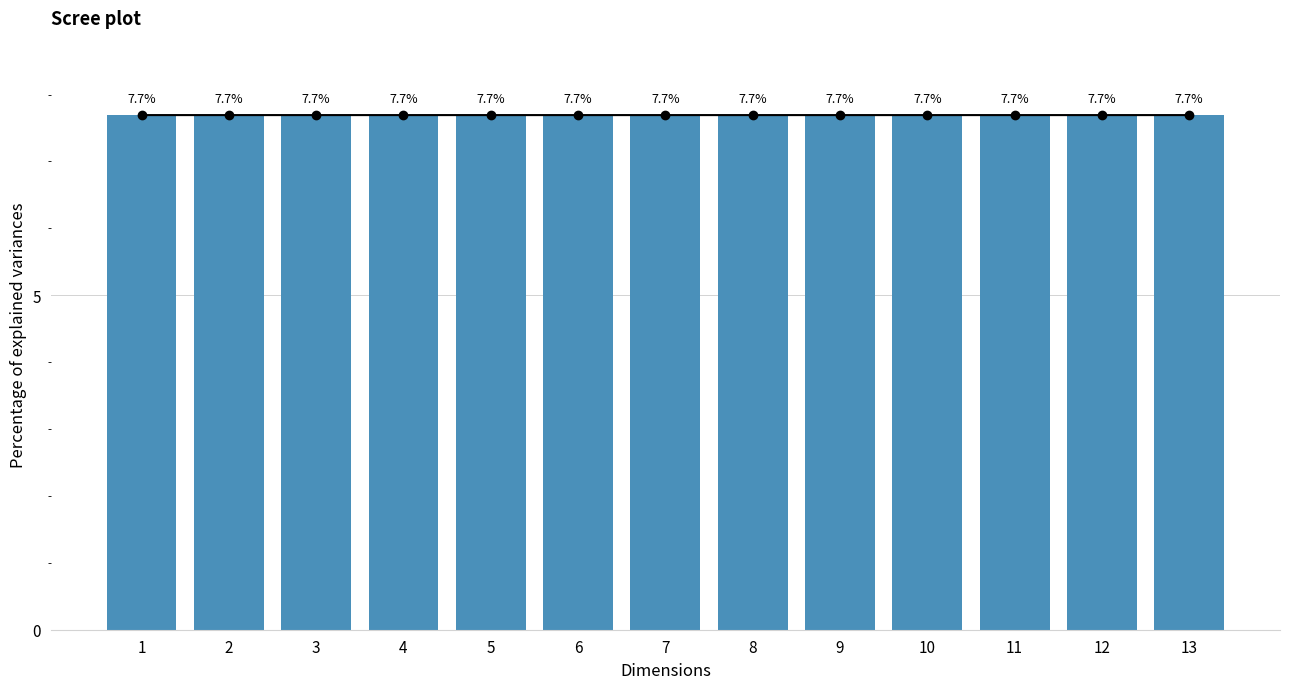

What is the maximum value shown in the chart?

7.7